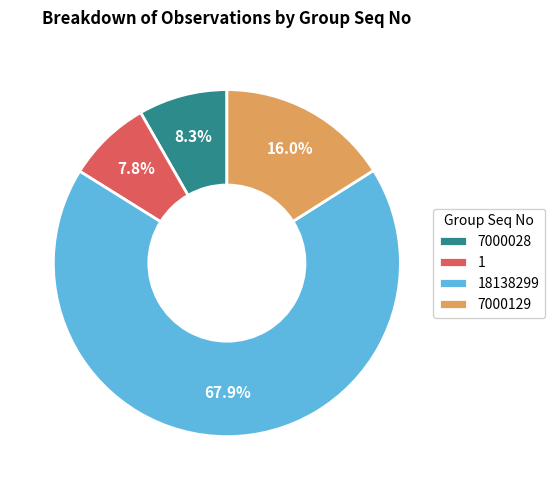

To the nearest percent, what is the average slice percentage?

25%